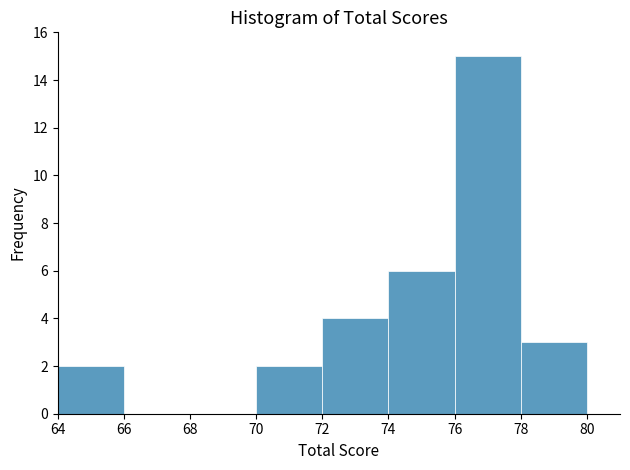

Reading left to right, list every bar in this chart as the range it spans on the x-axis followed by its height. The values are not printed on the chart, so give them approximately, as read against the axis.

64 to 66: 2
66 to 68: 0
68 to 70: 0
70 to 72: 2
72 to 74: 4
74 to 76: 6
76 to 78: 15
78 to 80: 3